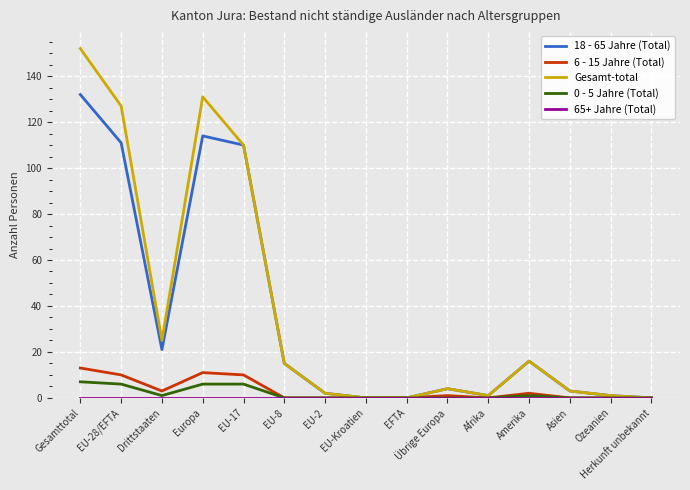

Which series has the widest spread of values?

Gesamt-total